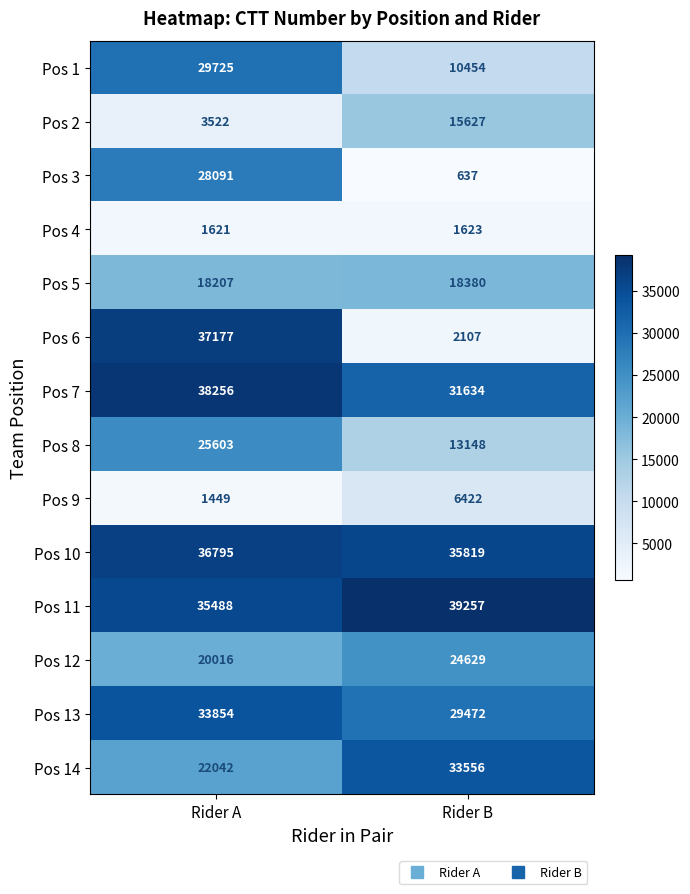

Where is Pos 9 nearest to the value 3935?

Rider A